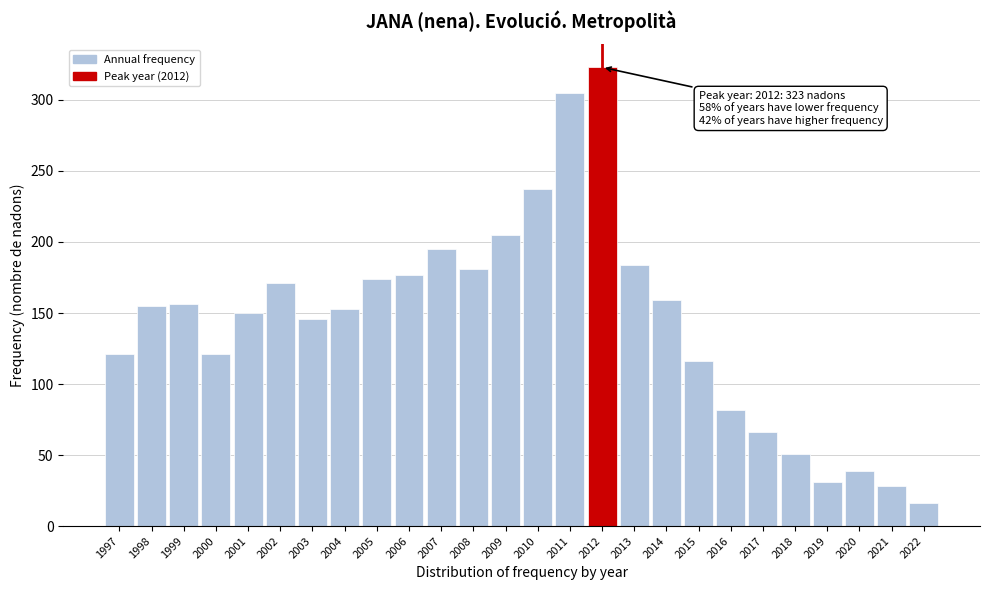

What is the change in value from 2010 to 2019?

-206